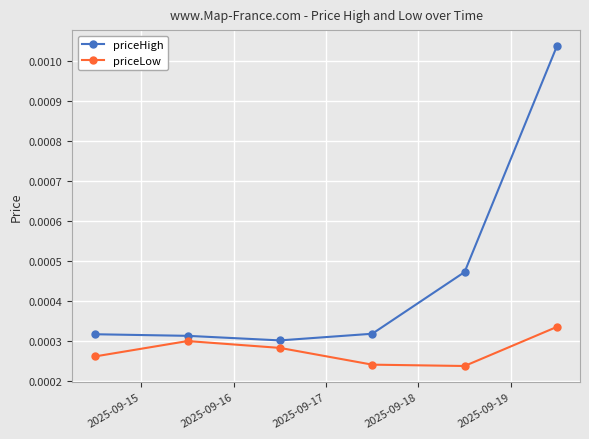

How many priceHigh values are between 0 and 1?

6